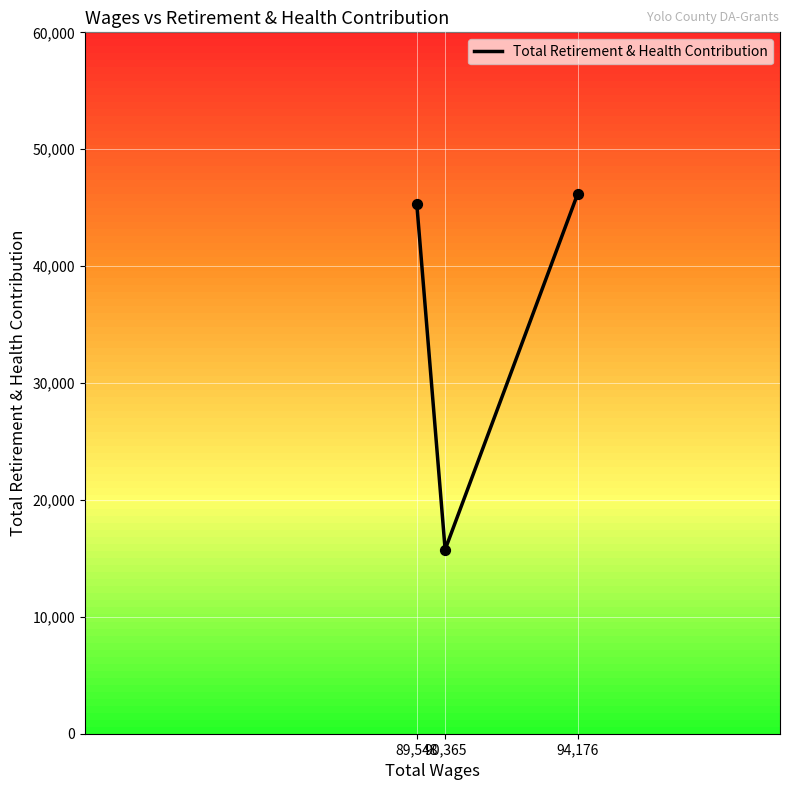

Between 90,365 and 89,548, which is larger?

89,548